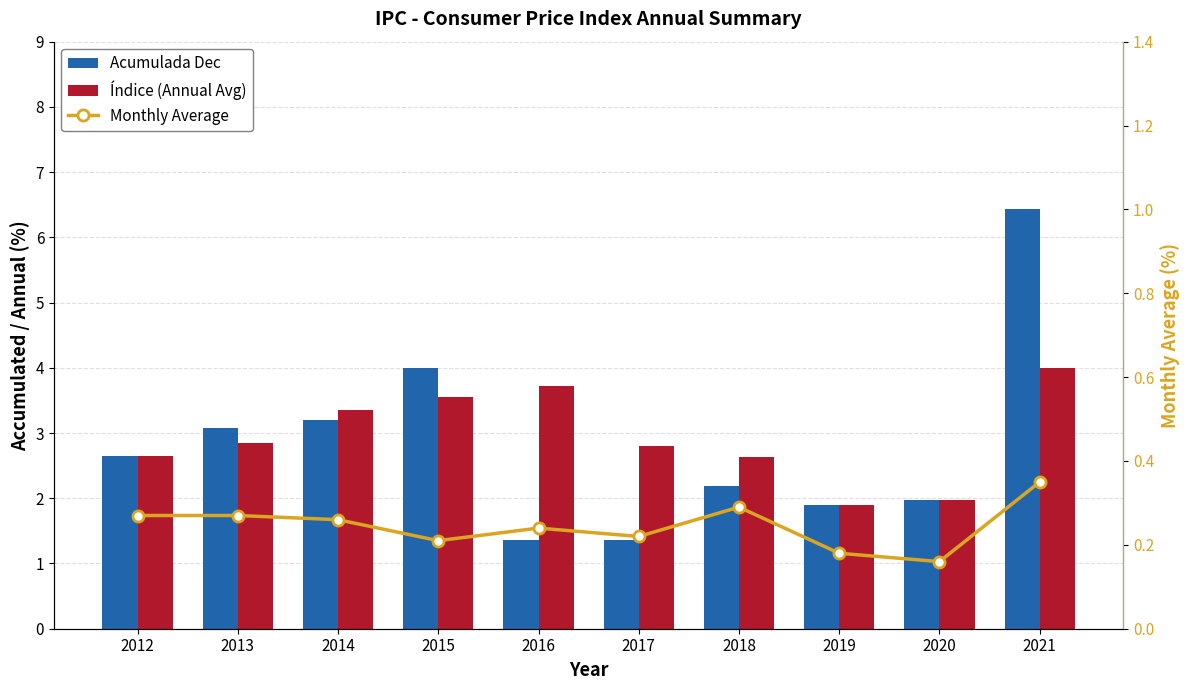

What is the lowest value of the Monthly Average series?

0.2